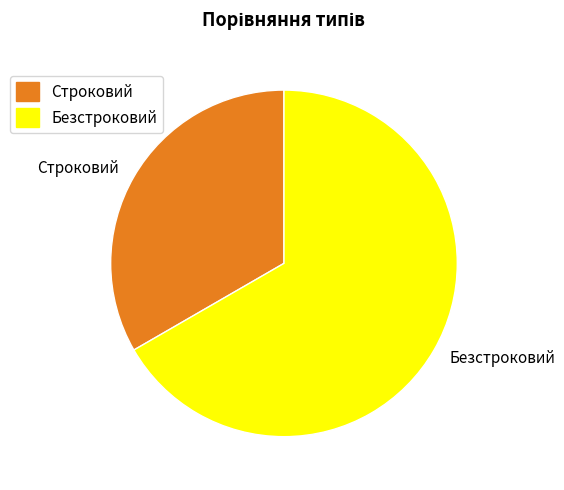

Do Строковий and Безстроковий together represent more than half of the pie?

Yes